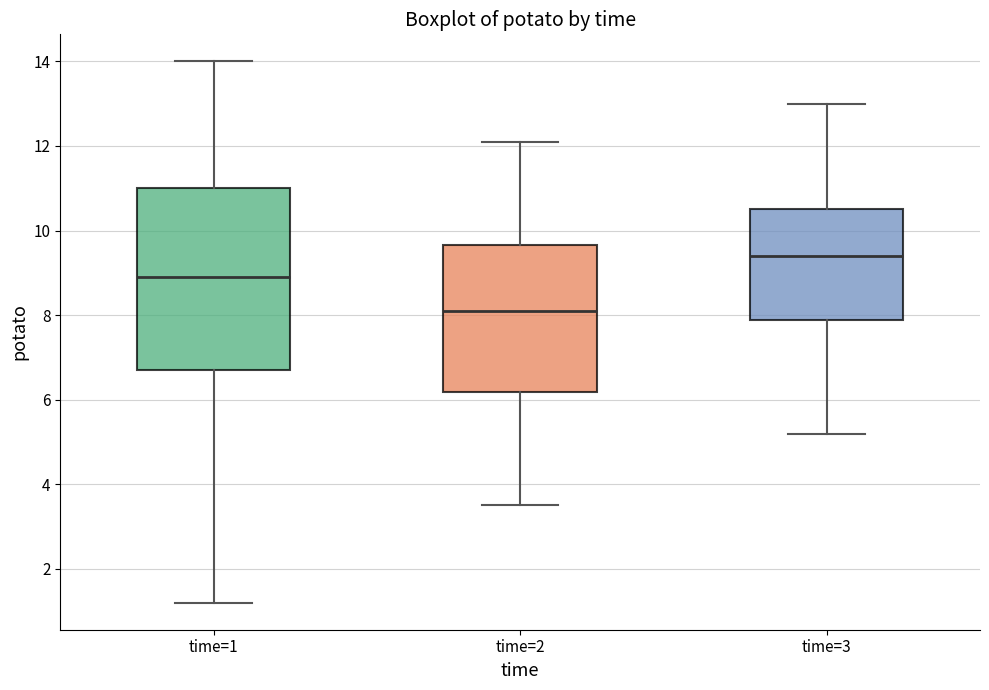

Which box is the tallest, from its lower edge to its upper edge?

time=1